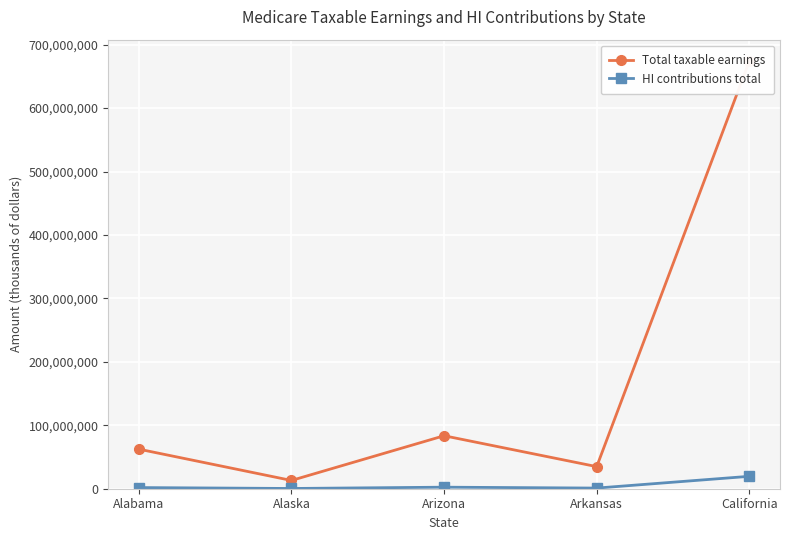

List the labels in order of Total taxable earnings value, smallest first.

Alaska, Arkansas, Alabama, Arizona, California